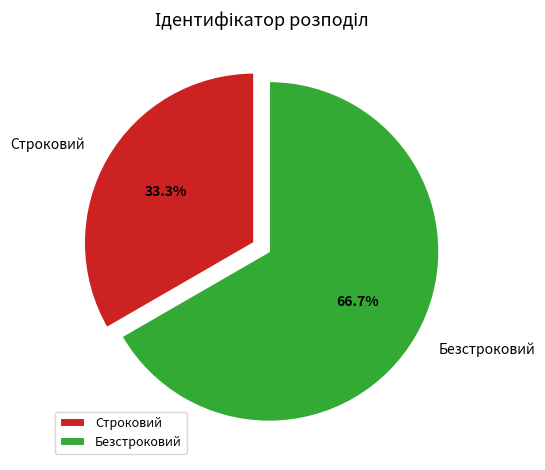

True or false: Строковий accounts for 46% of the total.

False